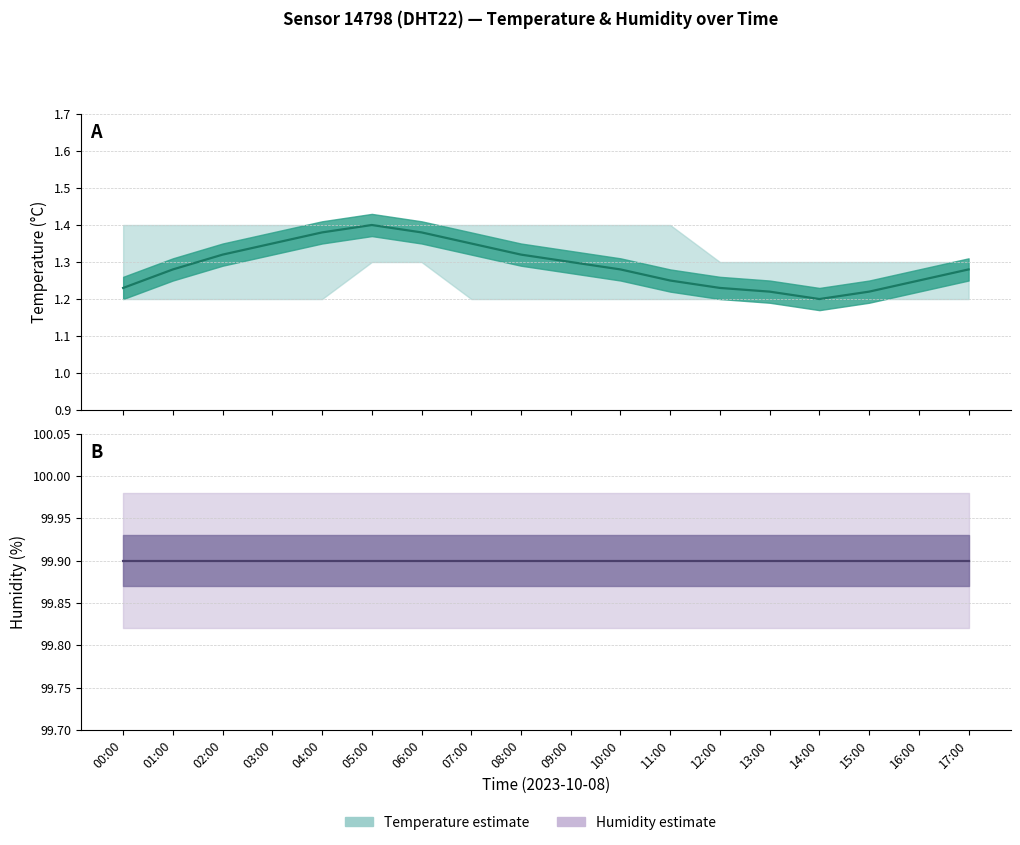

How many series are shown in this chart?

2